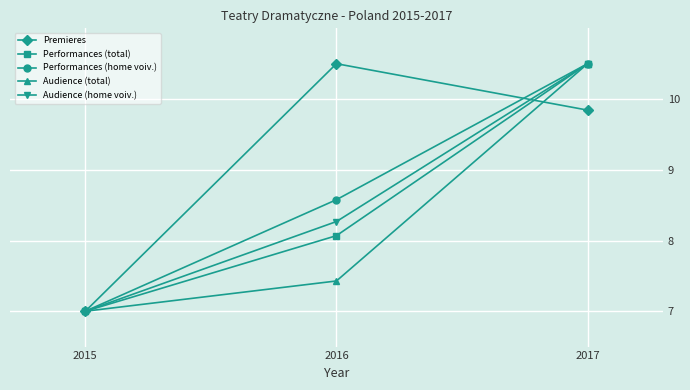

What is the lowest value of the Audience (total) series?

7.0